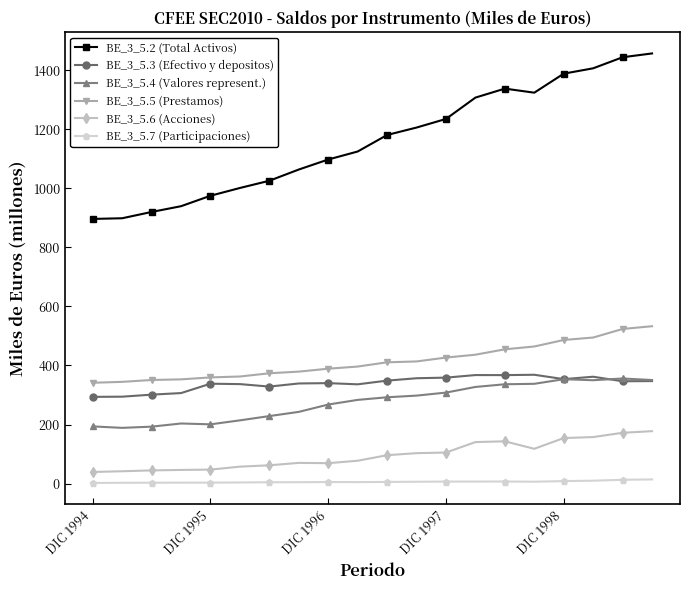

In BE_3_5.4 (Valores represent.), how many points are lower than both neighbors (excluding endpoints)?

3